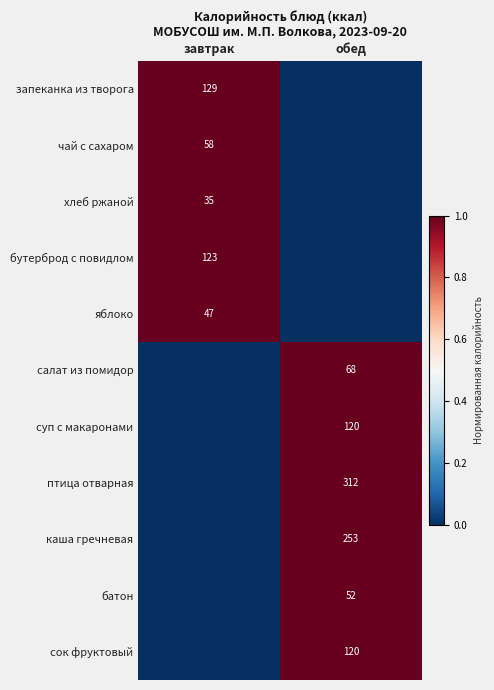

Is it true that птица отварная equals 312 at обед?

True